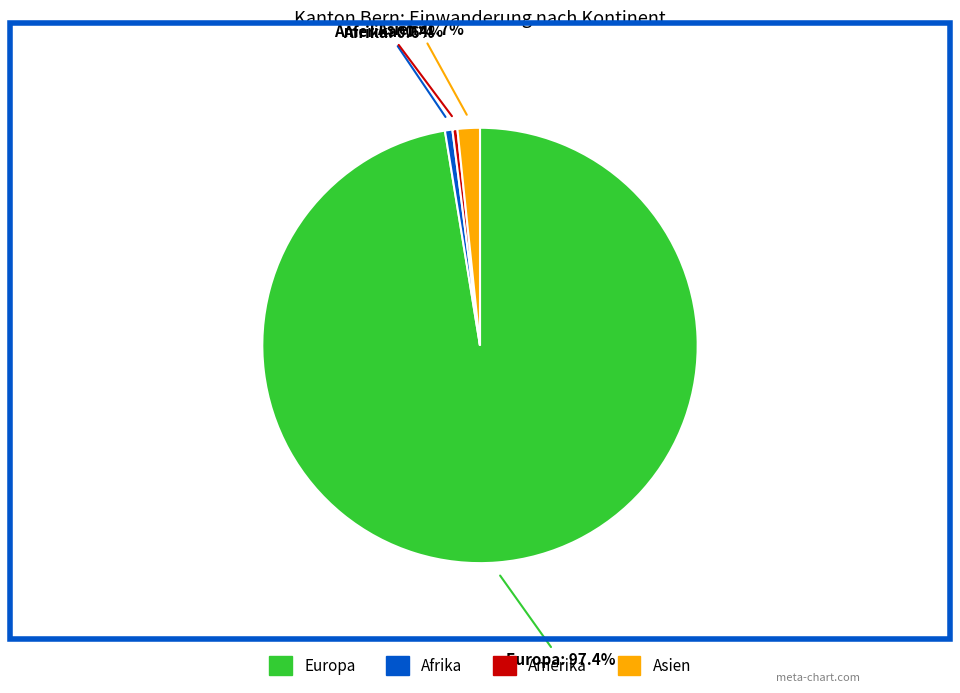

To the nearest percent, what is the average slice percentage?

25%